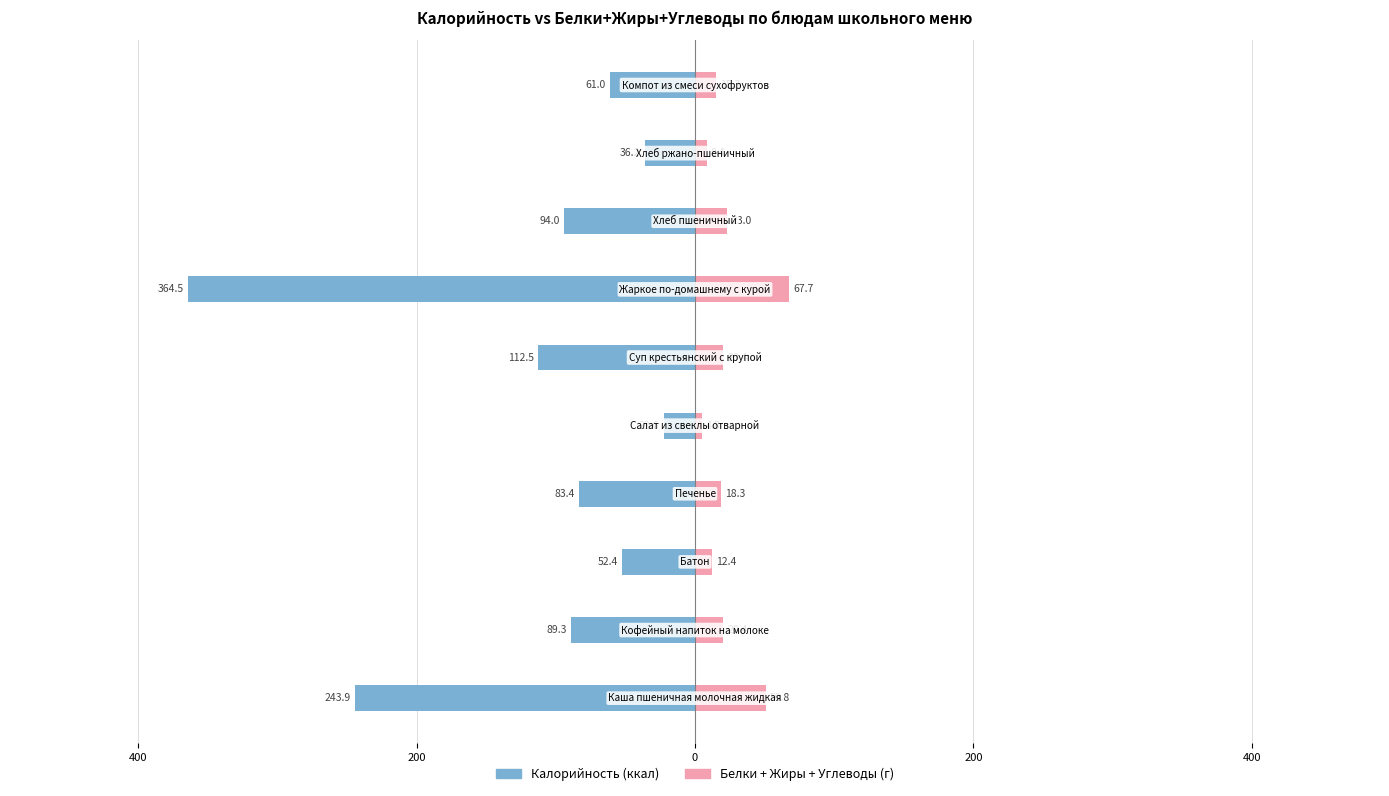

How many bars are there in total?

20